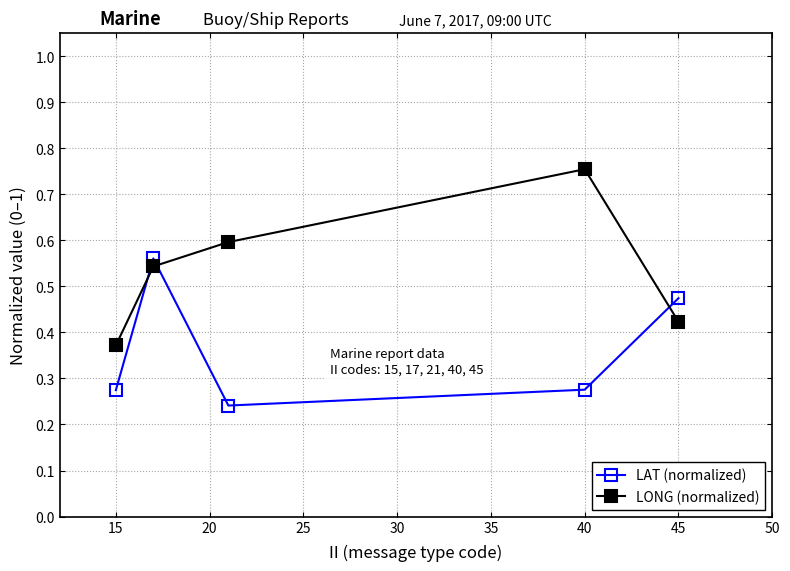

How many distinct data groups are displayed?

2